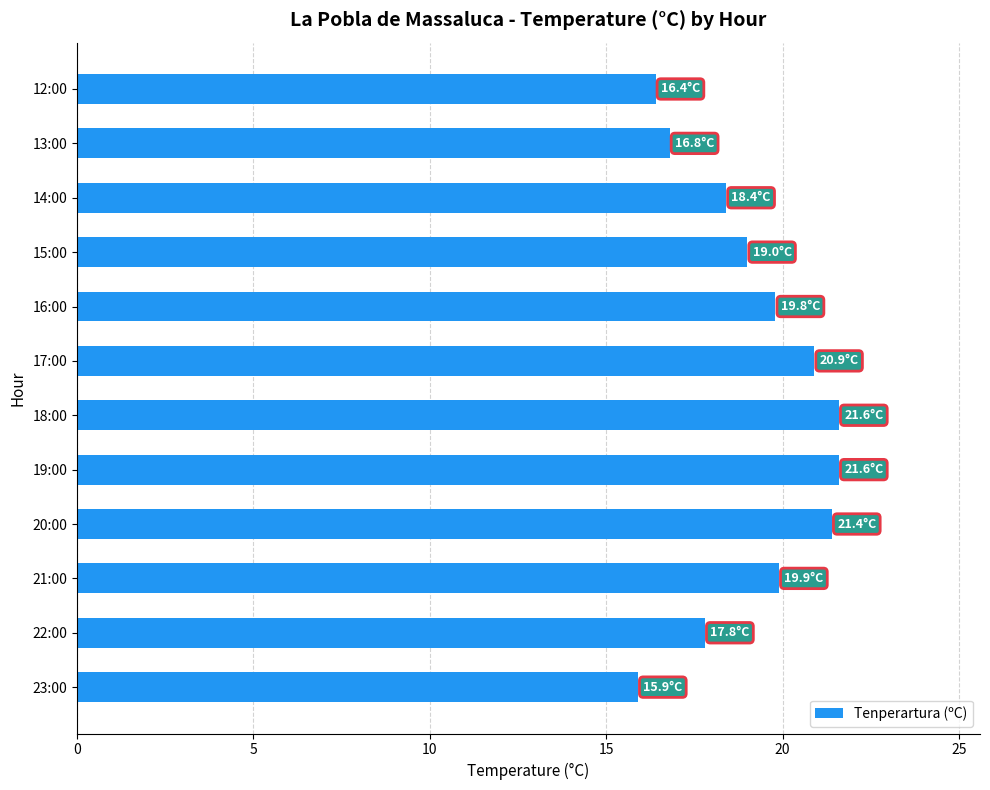

Which has a higher value, 19:00 or 16:00?

19:00